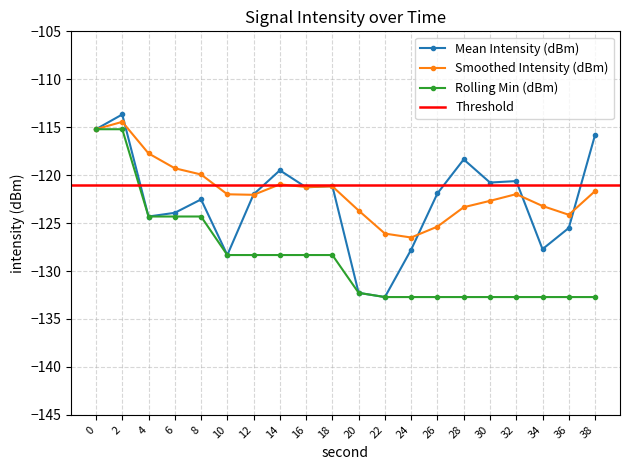

Which series has the largest range (max minus min)?

Mean Intensity (dBm)